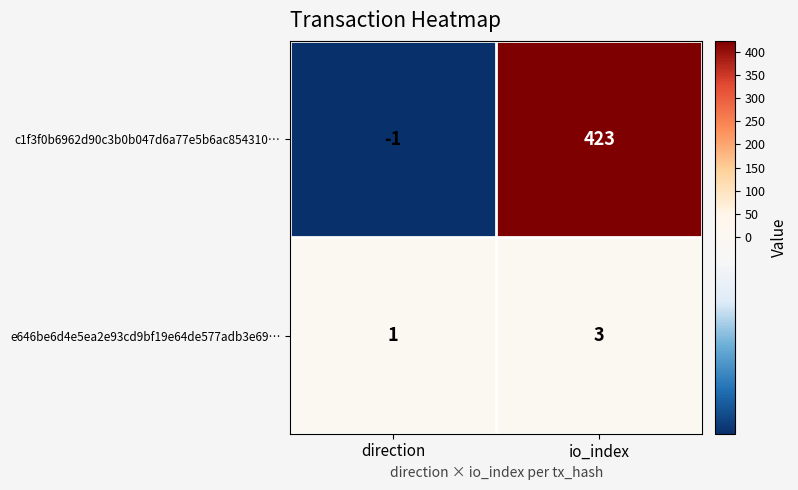

What is the greatest value displayed?

423